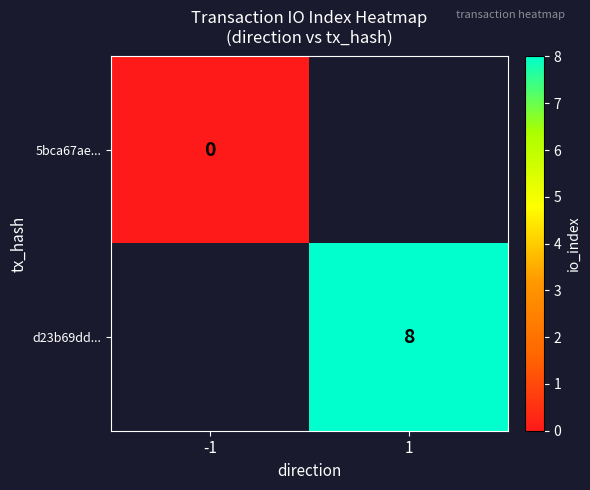

Count the number of categories in the chart.

2